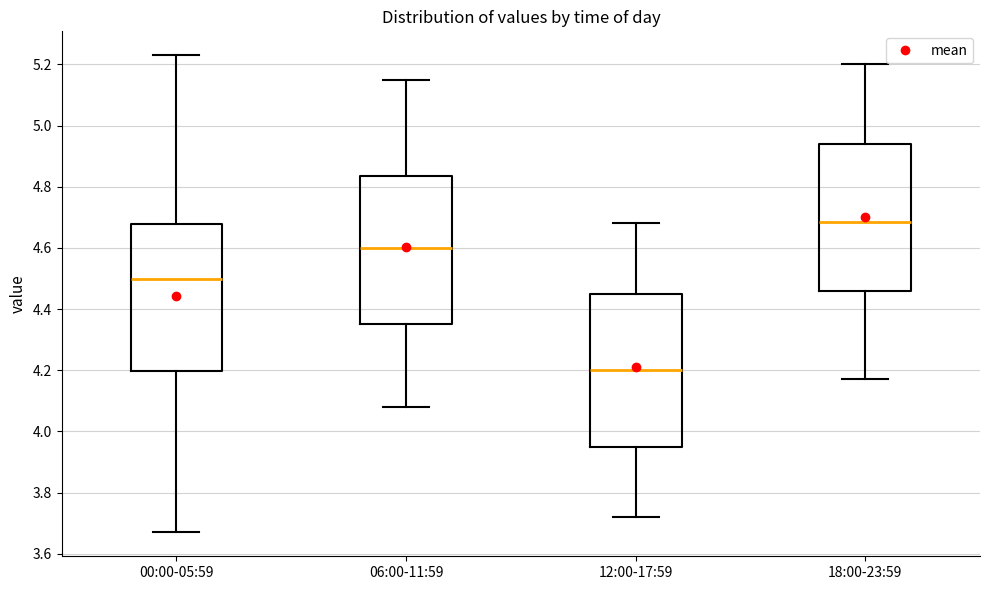

Reading left to right, transcribe this box plot: for each box, give where its median line is, the range the box spans, and where its two whiskers end, as read against the y-axis. The values are not printed on the chart, so give them approximately, as read against the axis.

00:00-05:59: median 4.50, box 4.20 to 4.68, whiskers 3.68 to 5.24
06:00-11:59: median 4.60, box 4.36 to 4.84, whiskers 4.08 to 5.16
12:00-17:59: median 4.20, box 3.96 to 4.46, whiskers 3.72 to 4.68
18:00-23:59: median 4.68, box 4.46 to 4.94, whiskers 4.18 to 5.20